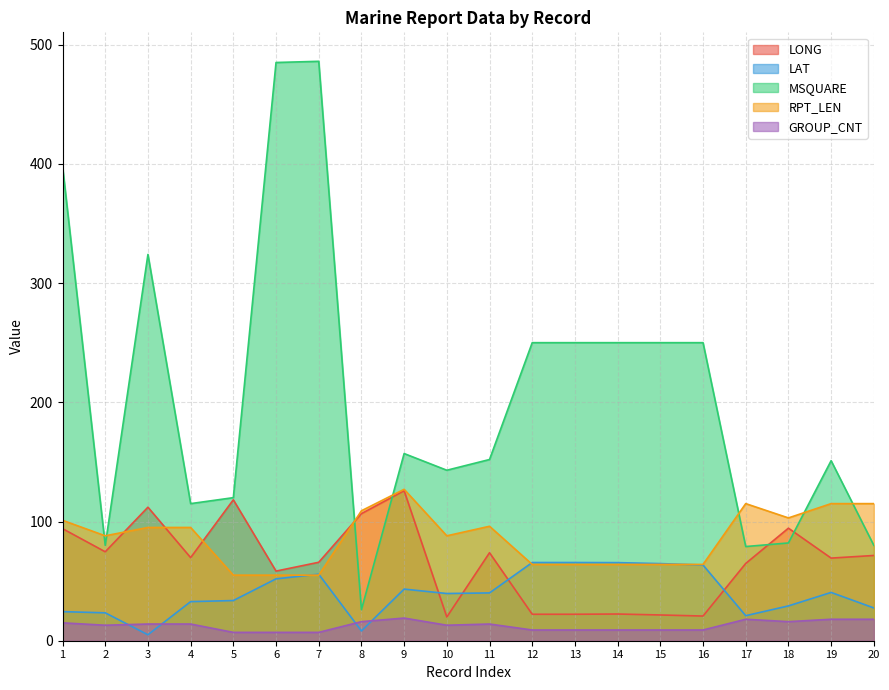

True or false: LONG has a value of 69.7 at 4.

True